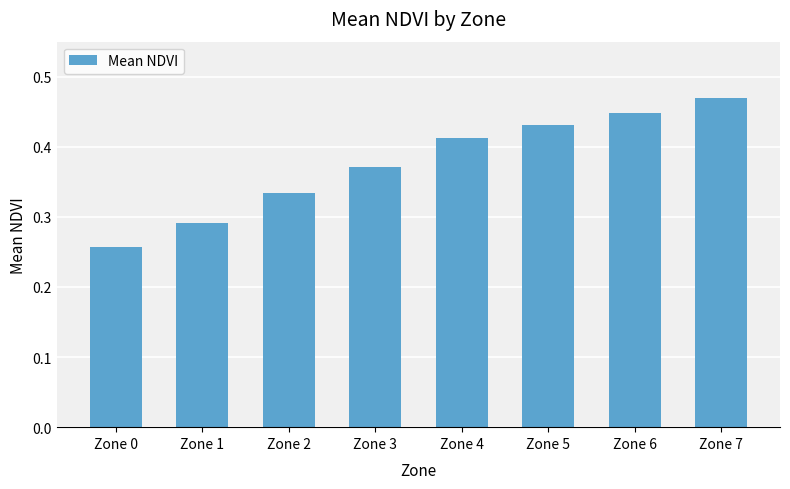

The chart shows a value of 0.2 at Zone 4. True or false?

False